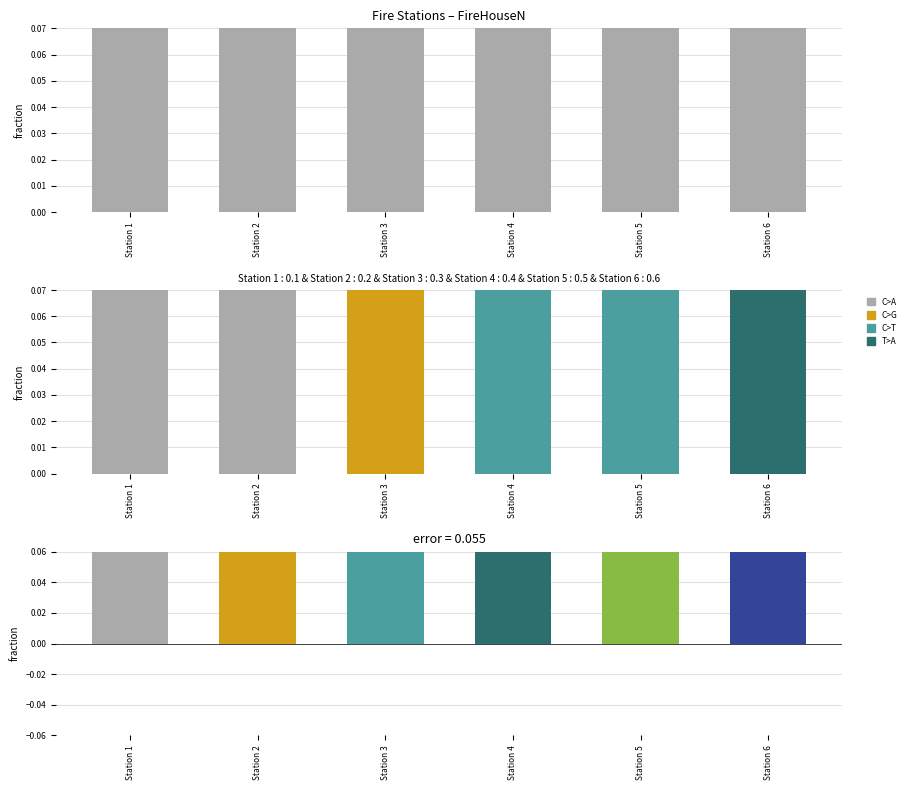

What is the change in value from Station 2 to Station 6?

+0.4